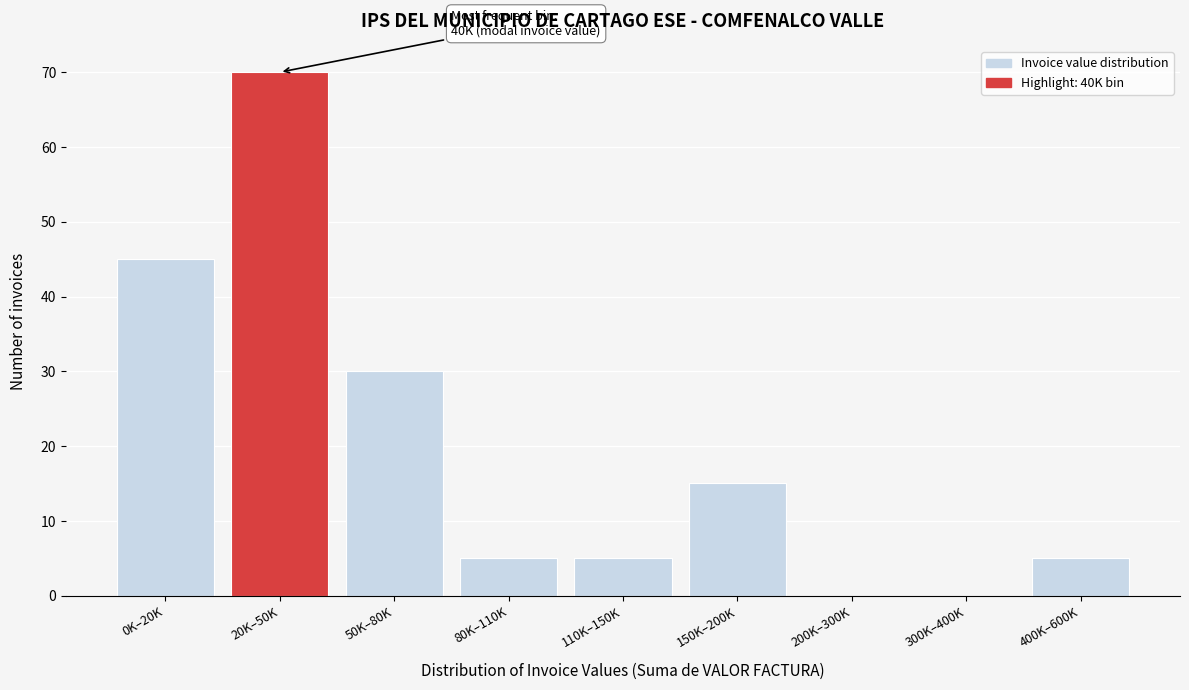

Reading right to left, what are all the values shown in this chart?

400K–600K=5	300K–400K=0	200K–300K=0	150K–200K=15	110K–150K=5	80K–110K=5	50K–80K=30	20K–50K=70	0K–20K=45